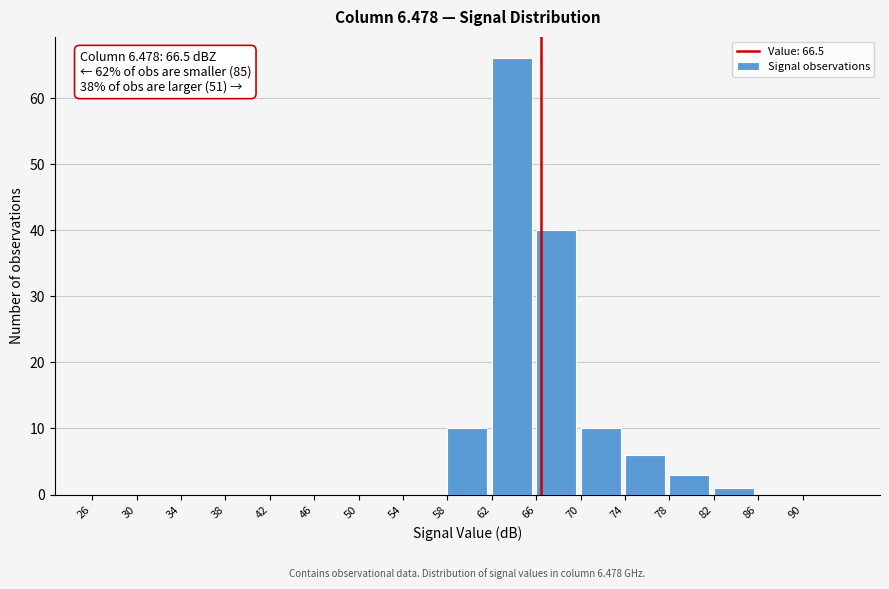

Which range on the x-axis has the tallest bar?

62 to 66